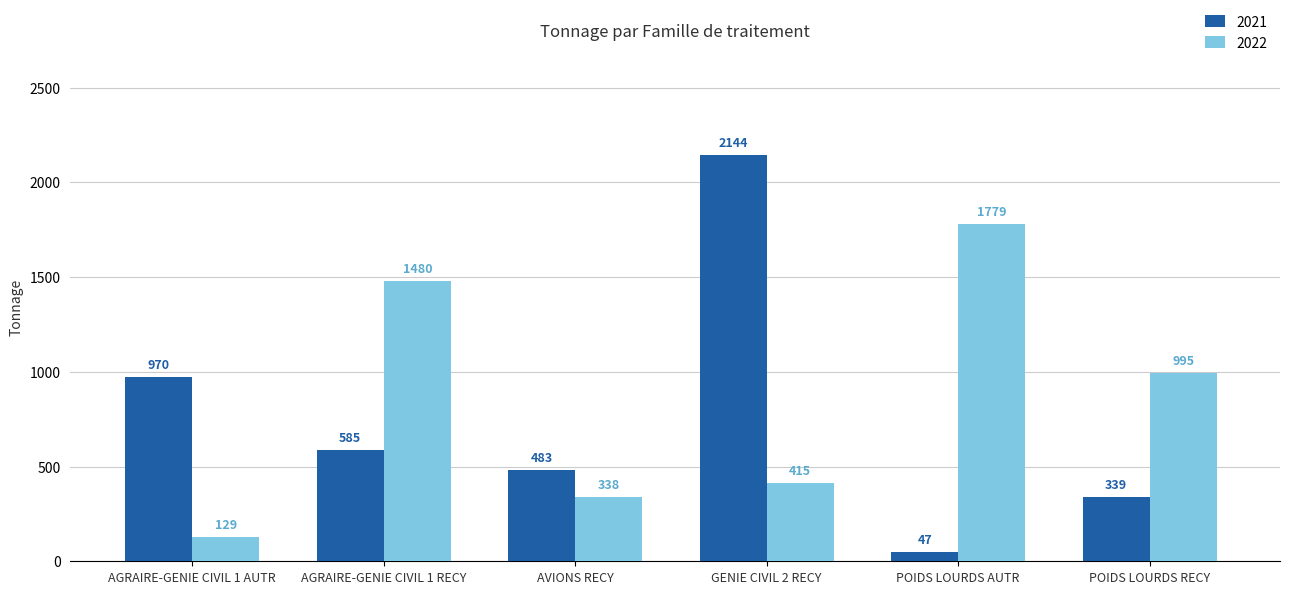

Which series has the widest spread of values?

2021